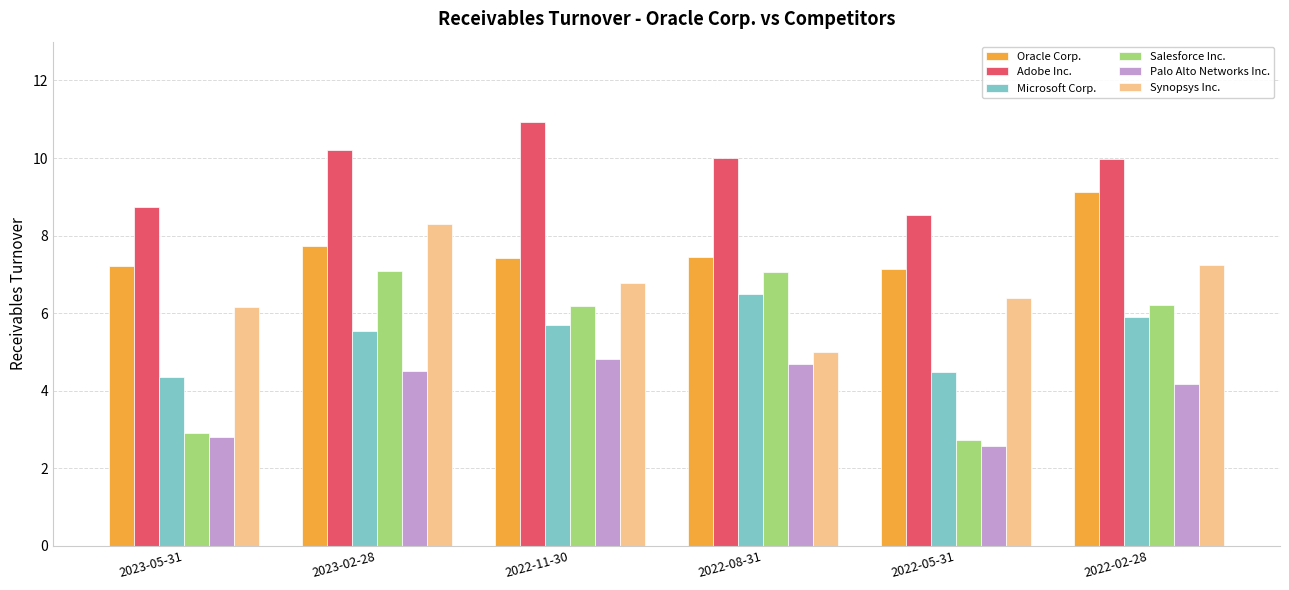

Does the chart contain stacked bars?

No